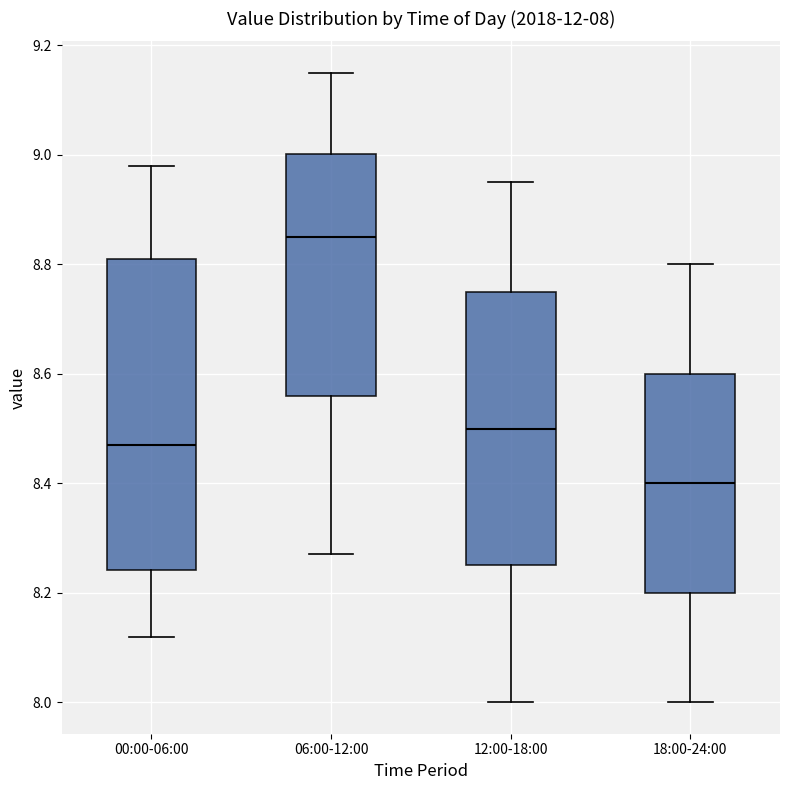

Which box is the tallest, from its lower edge to its upper edge?

00:00-06:00